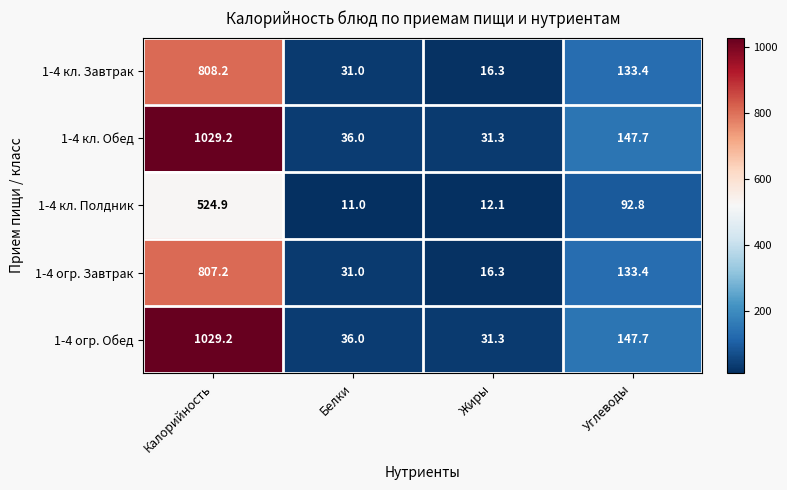

How many data points does each series have?

4